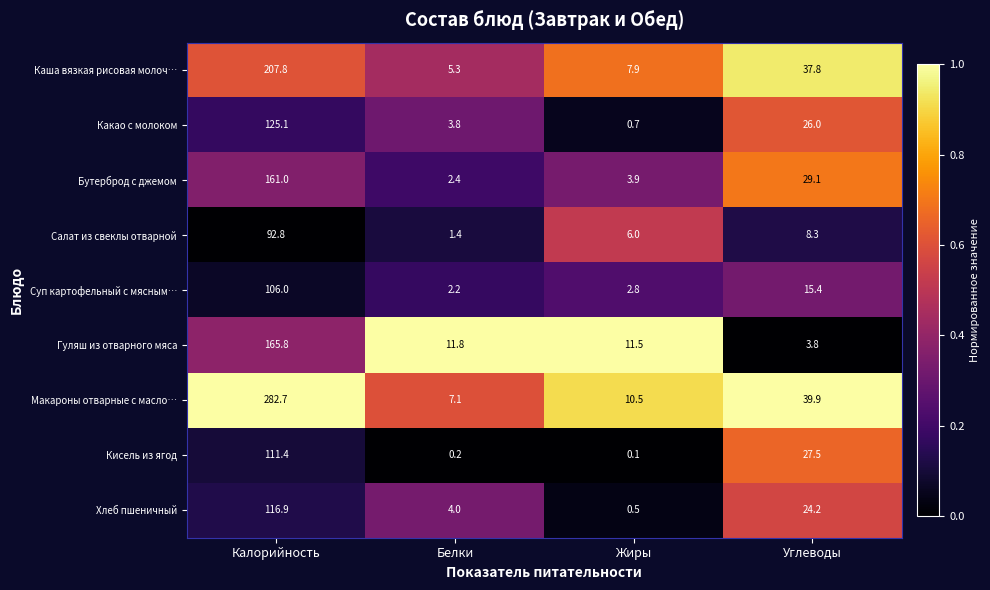

How many values in the Какао с молоком series are below 26?

2